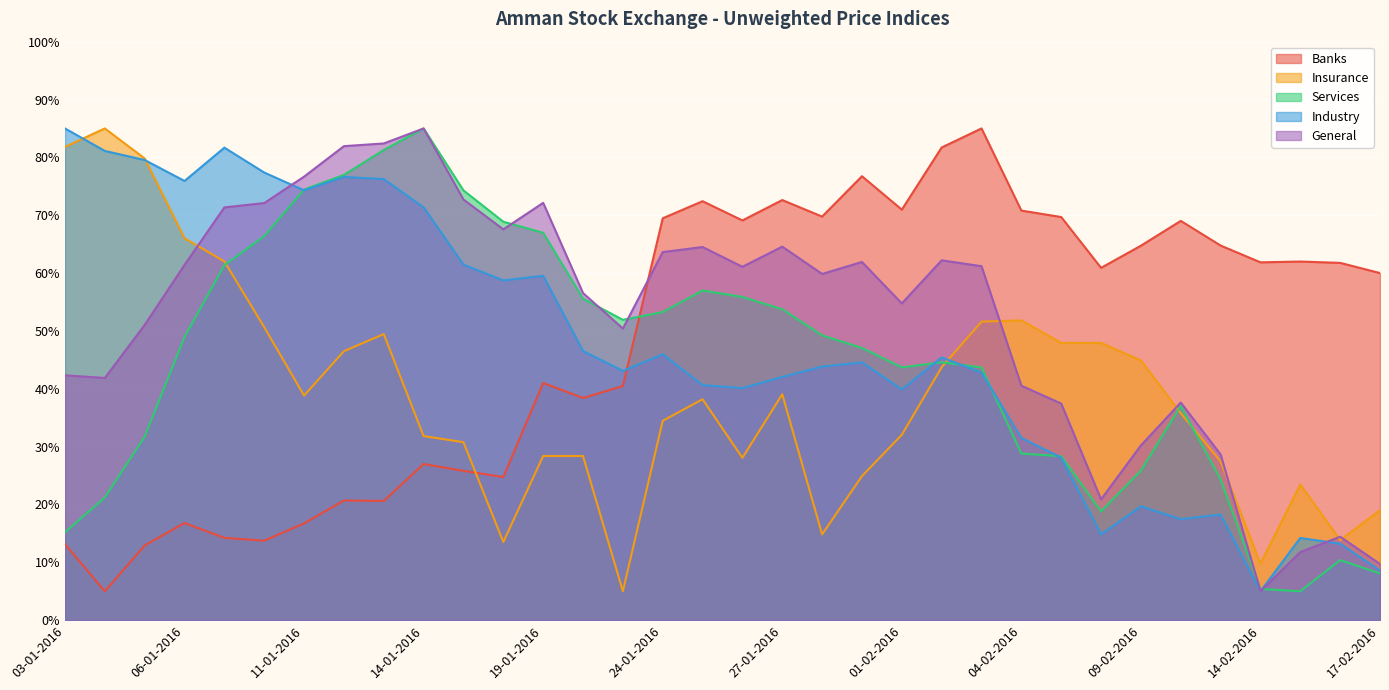

At which category is the sum across all series the highest?

13-01-2016